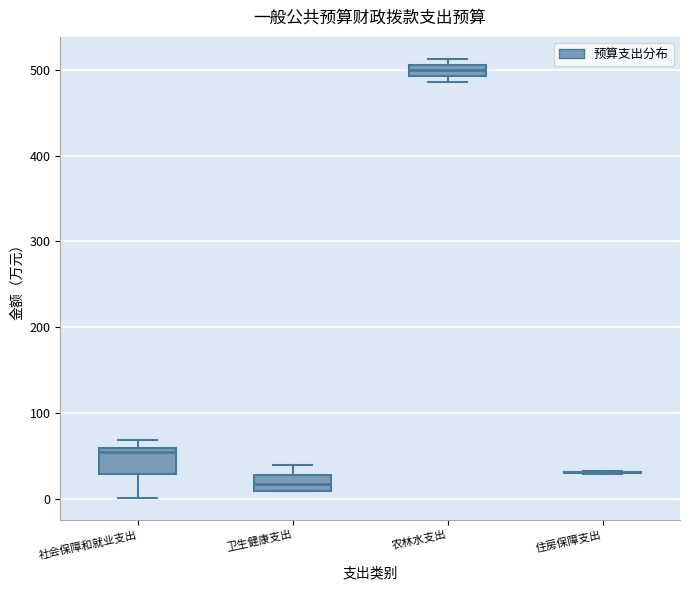

Where is the upper edge of the box for 农林水支出 on the y-axis? The values are not printed on the chart, so give them approximately, as read against the axis.

510